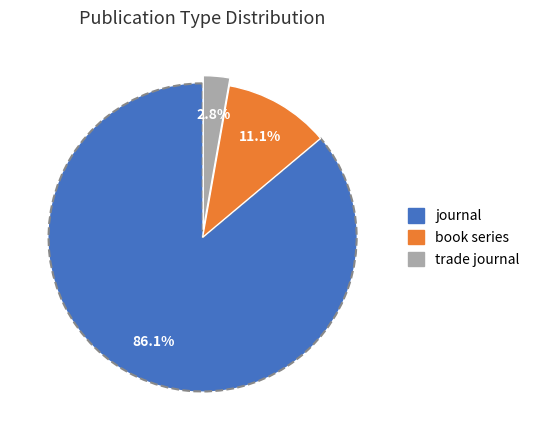

To the nearest percent, what is the difference between the book series and journal slice percentages?

75%